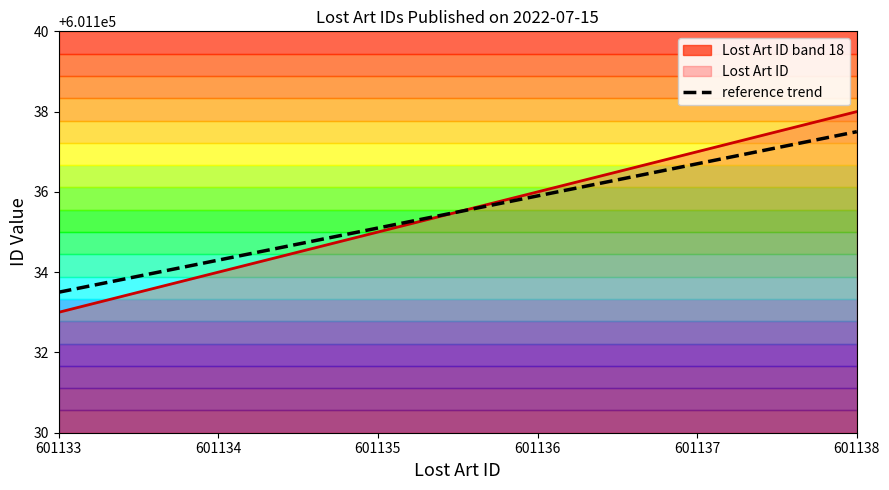

What is the ratio of the value at 601137 to the value at 601134?

1.0